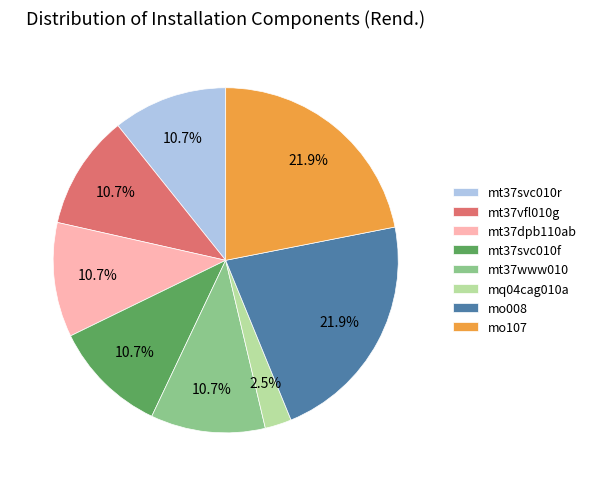

To the nearest percent, what is the average slice percentage?

12%